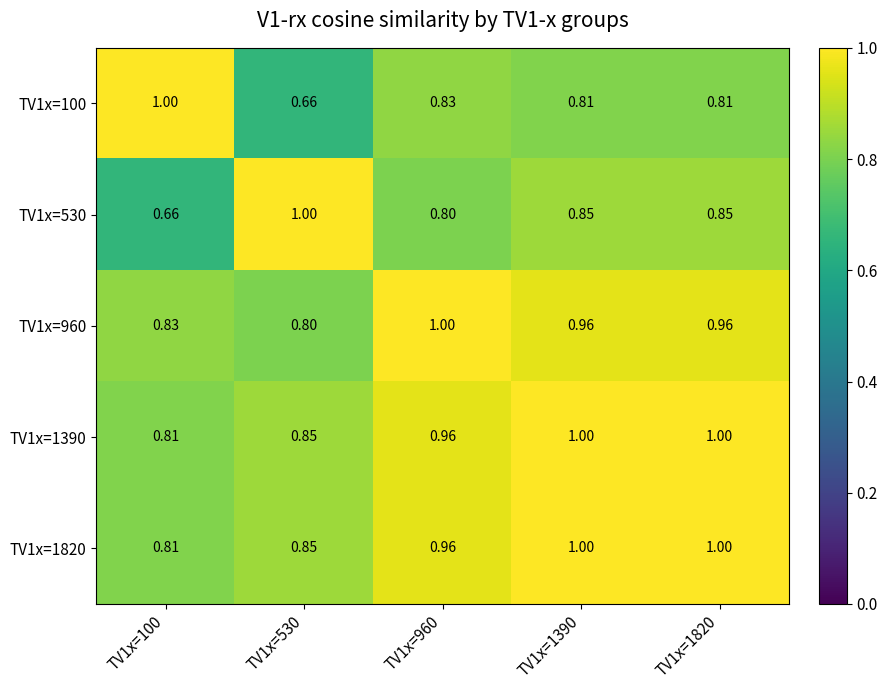

How many series are shown in this chart?

5